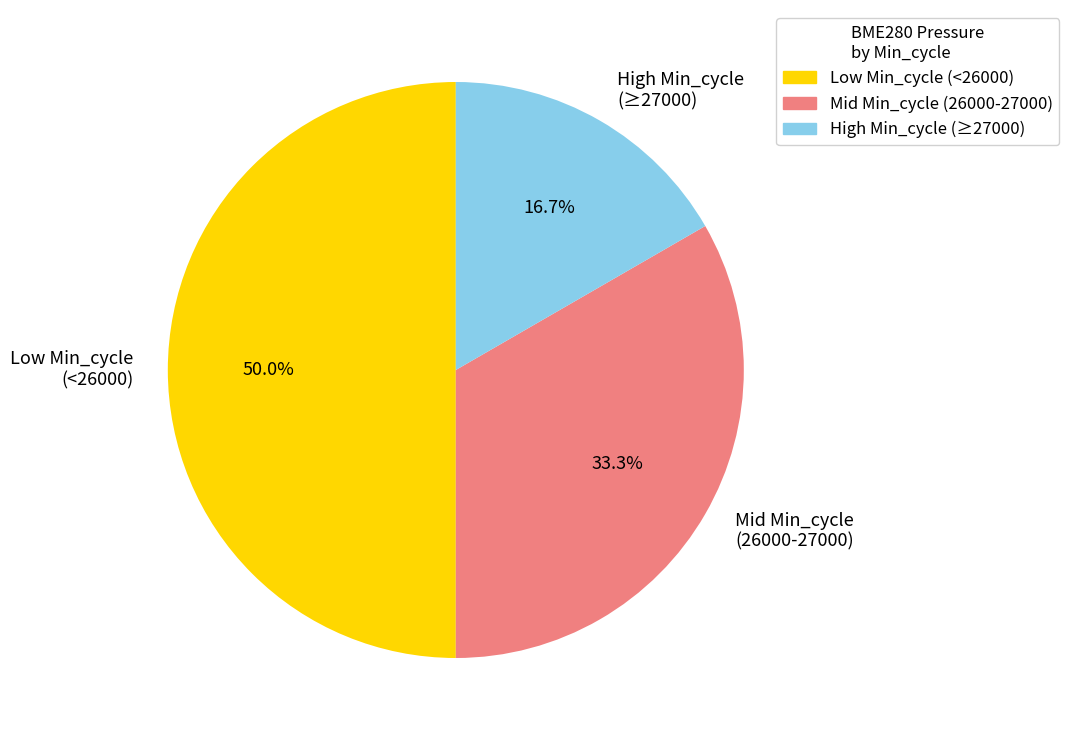

What is the smallest slice in the pie chart?

High Min_cycle (≥27000)